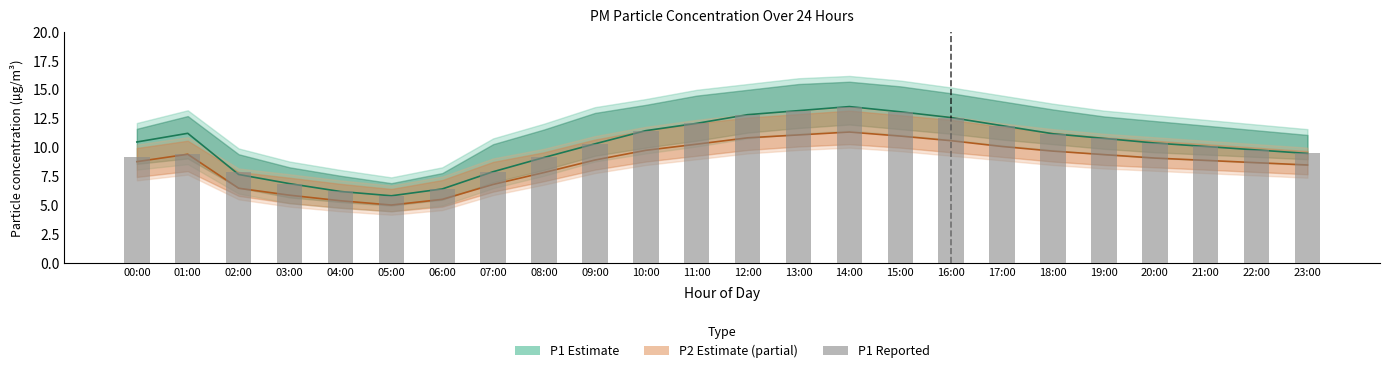

Which has a higher value, 11:00 or 00:00?

11:00